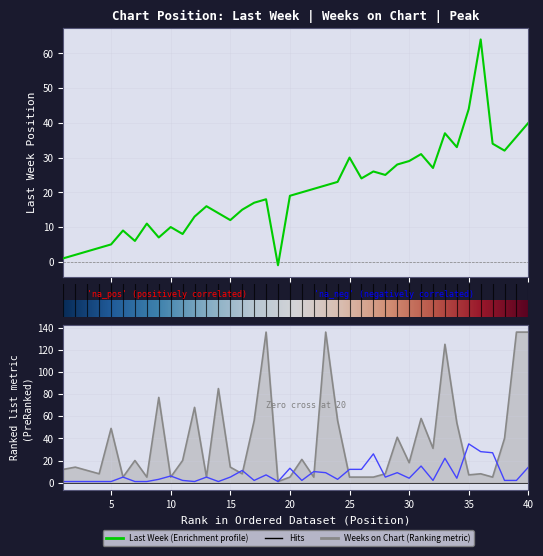

How many interior local peaks does the Weeks on Chart series have?

13